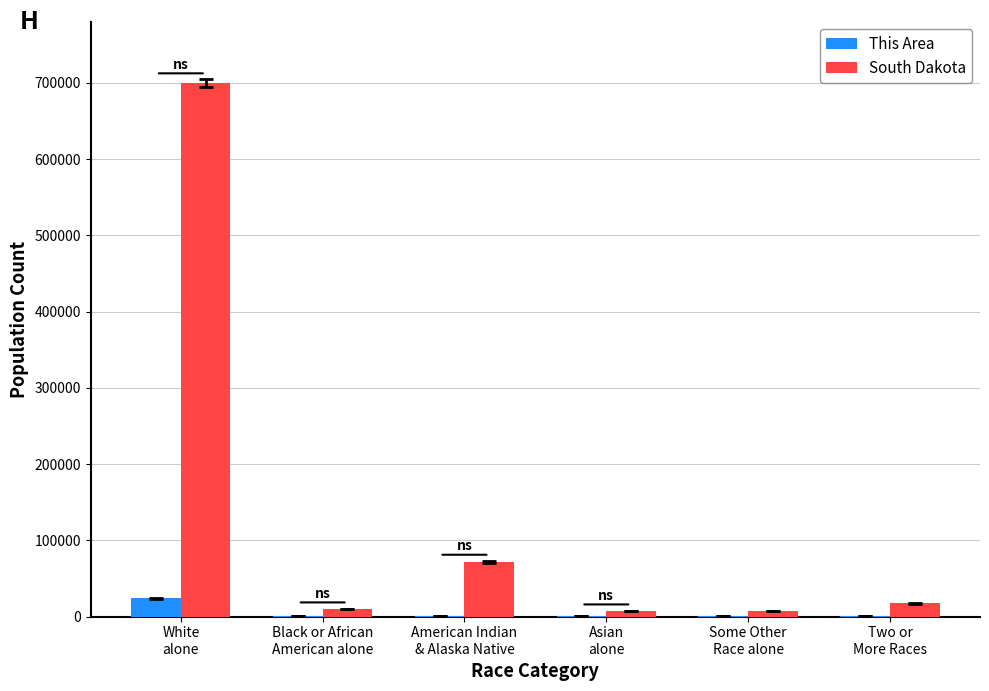

What is the maximum value shown in the chart?

699392